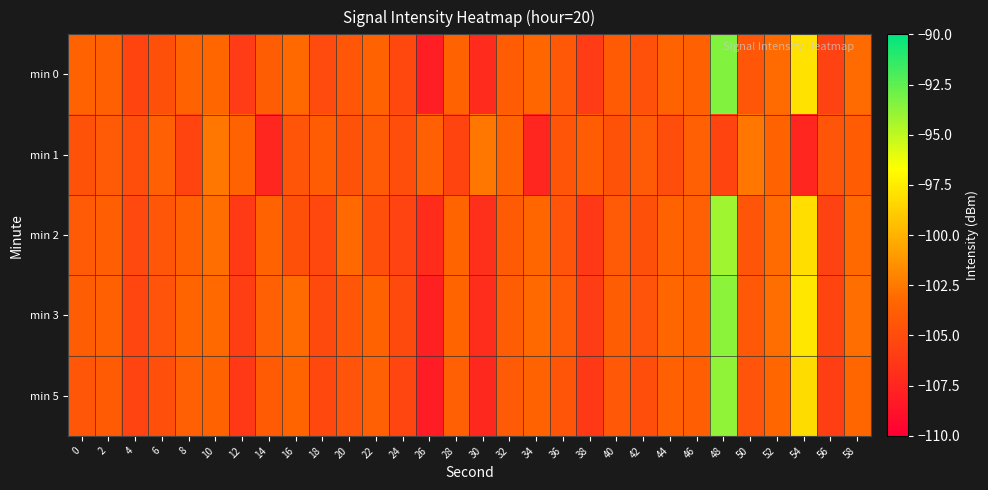

Which series has the largest range (max minus min)?

min 0